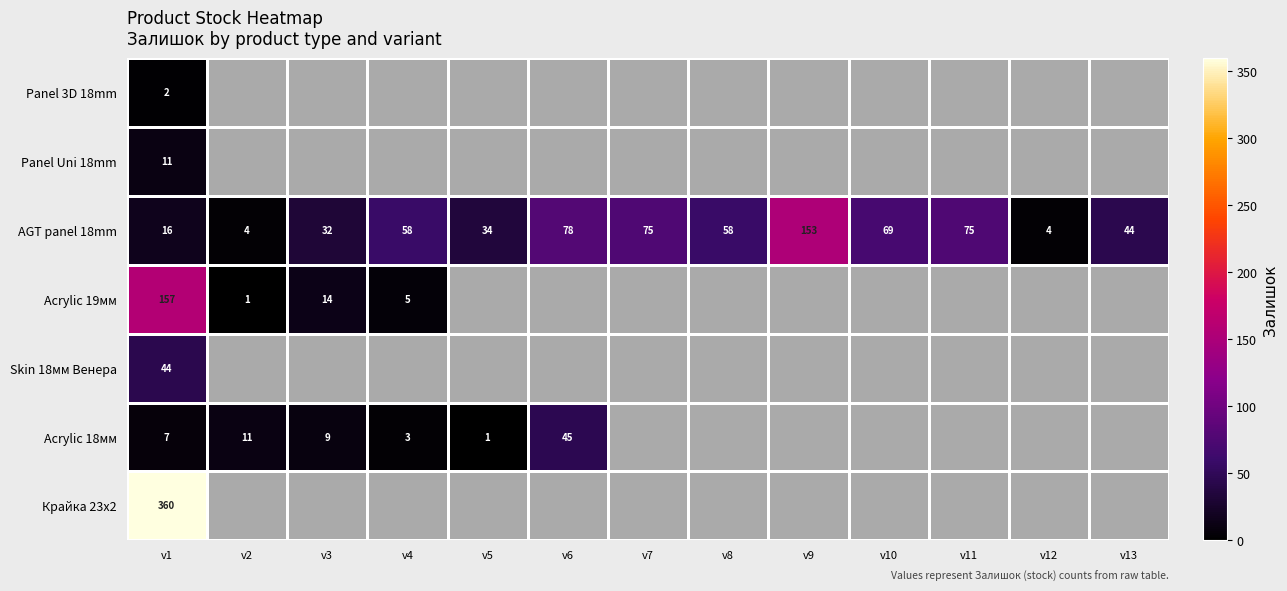

The AGT panel 18mm series shows 90 at v10. True or false?

False